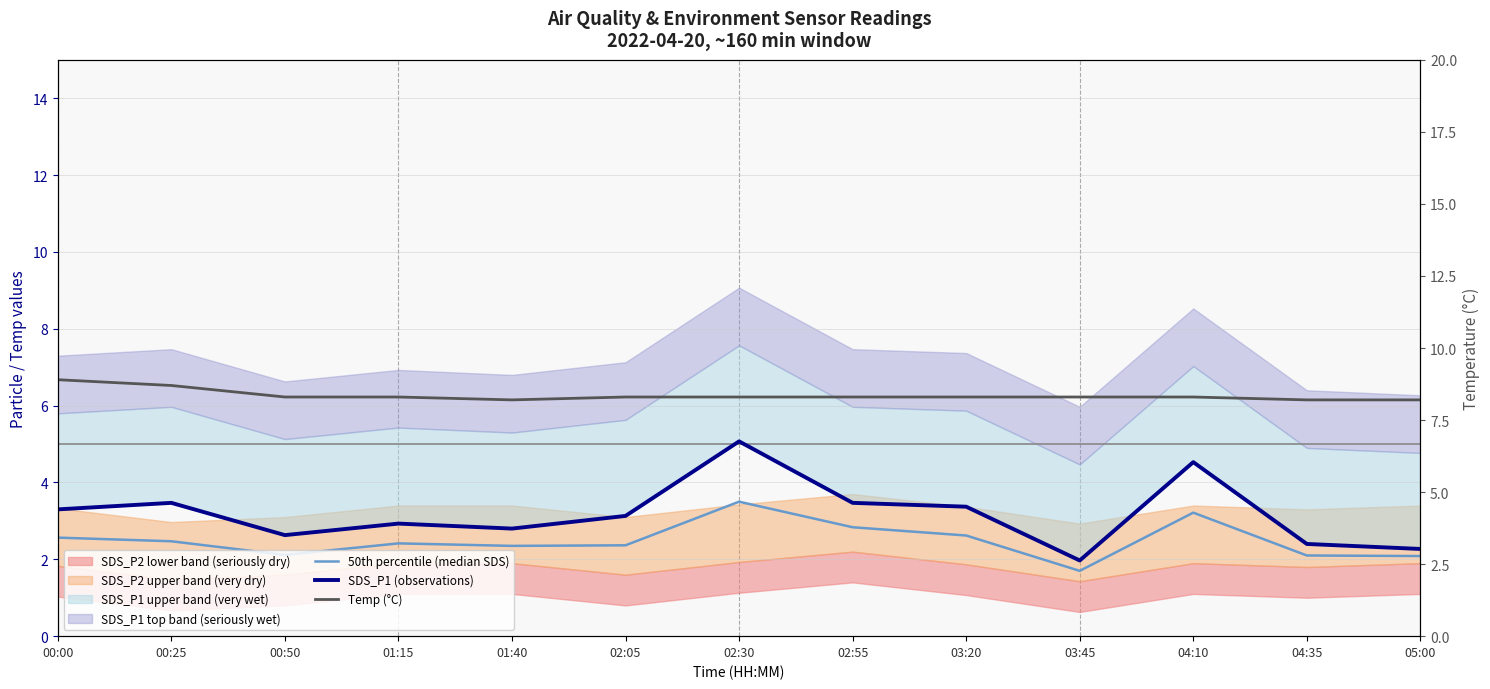

Rank the series by their maximum value, from lowest to highest.

50th percentile (median SDS), SDS_P1 (observations), Temp (°C)